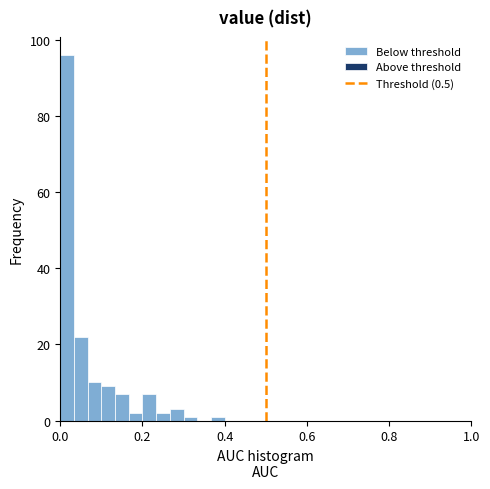

Around what value on the x-axis is the tallest bar? Give the approximate position of its centre, as read against the axis.

0.02